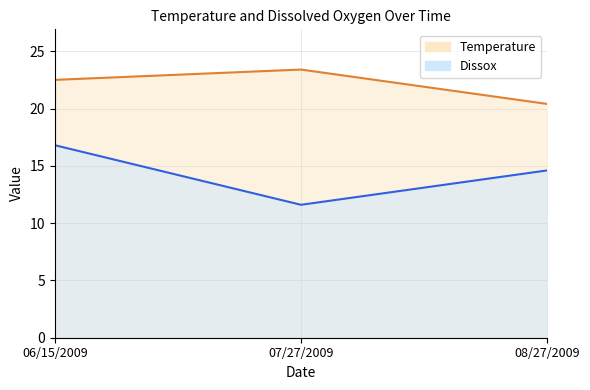

Count the Dissox values in the range 11 to 16.

2